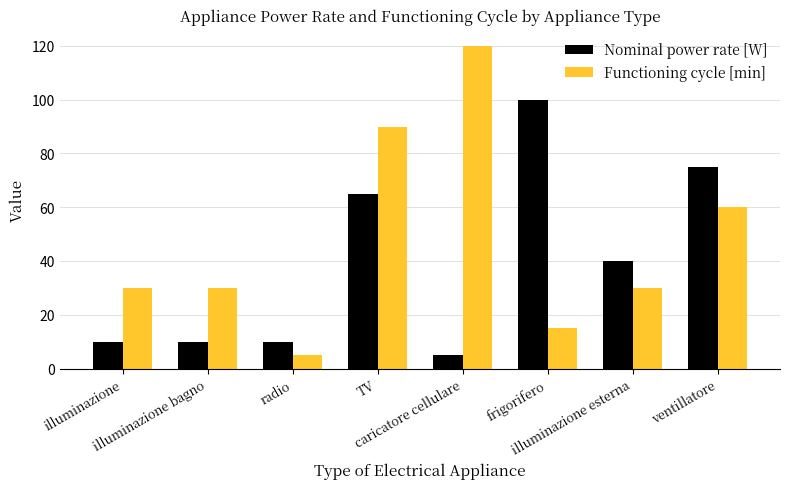

Read the Functioning cycle [min] value at illuminazione, to the nearest 5.

30